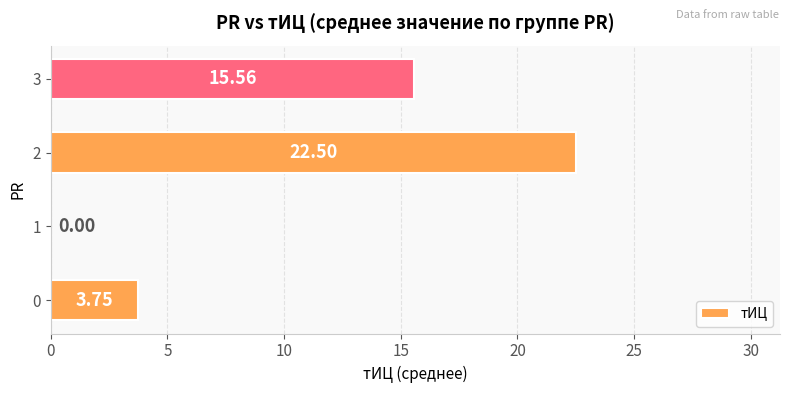

What is the change in value from 0 to 3?

+11.8